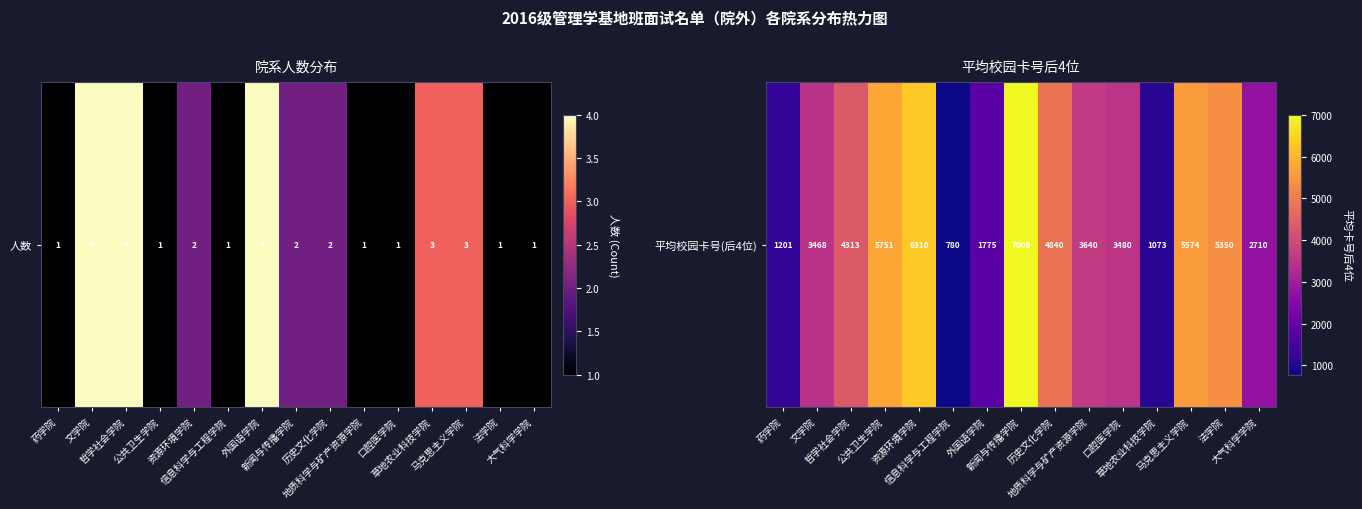

What is the ratio of the value at 药学院 to the value at 哲学社会学院?

0.3